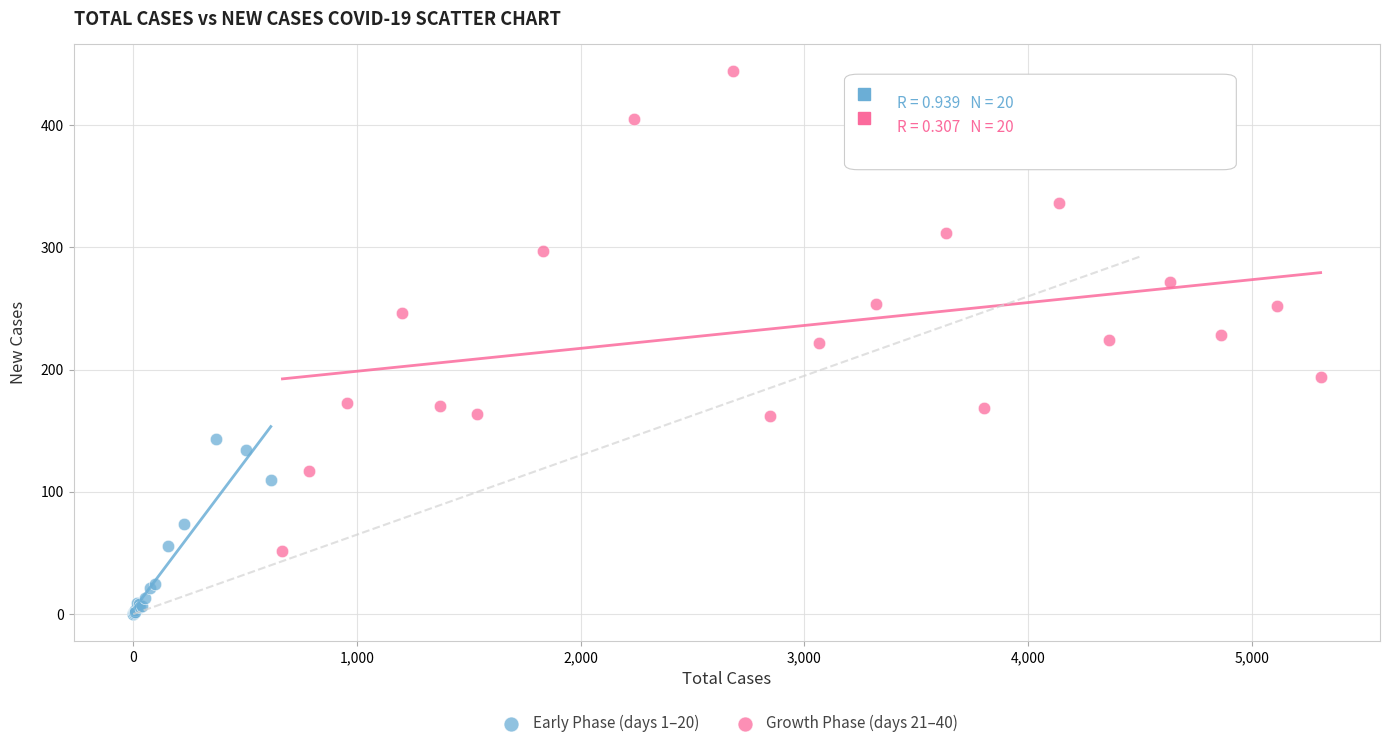

Which series has the widest spread of Y values?

Growth Phase (days 21–40)